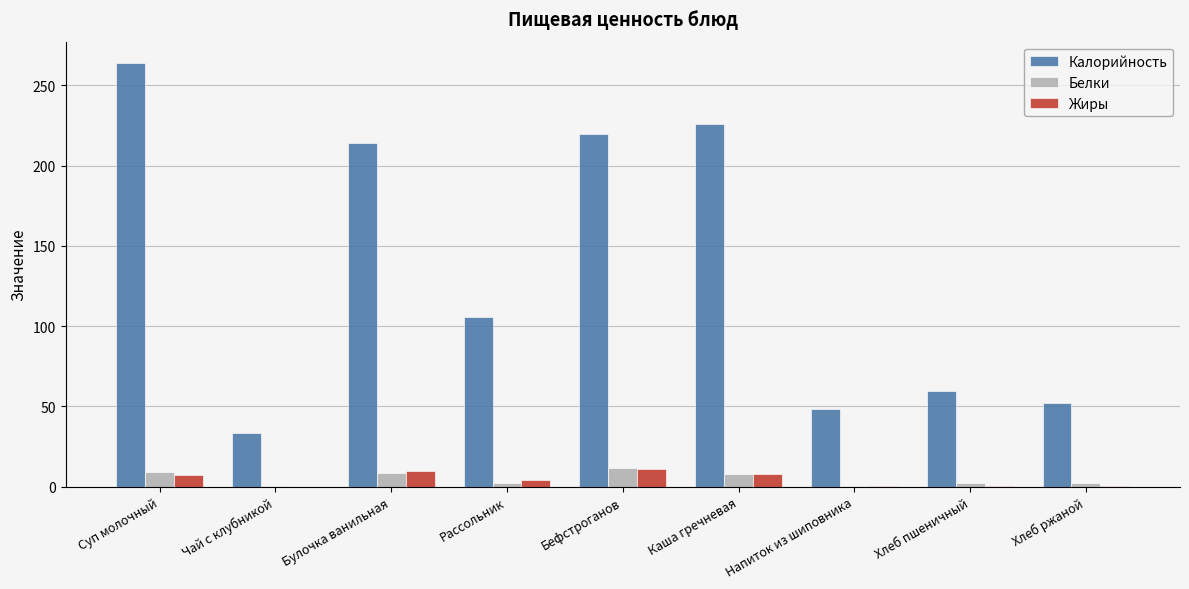

Is it true that Калорийность equals 160.7 at Рассольник?

False